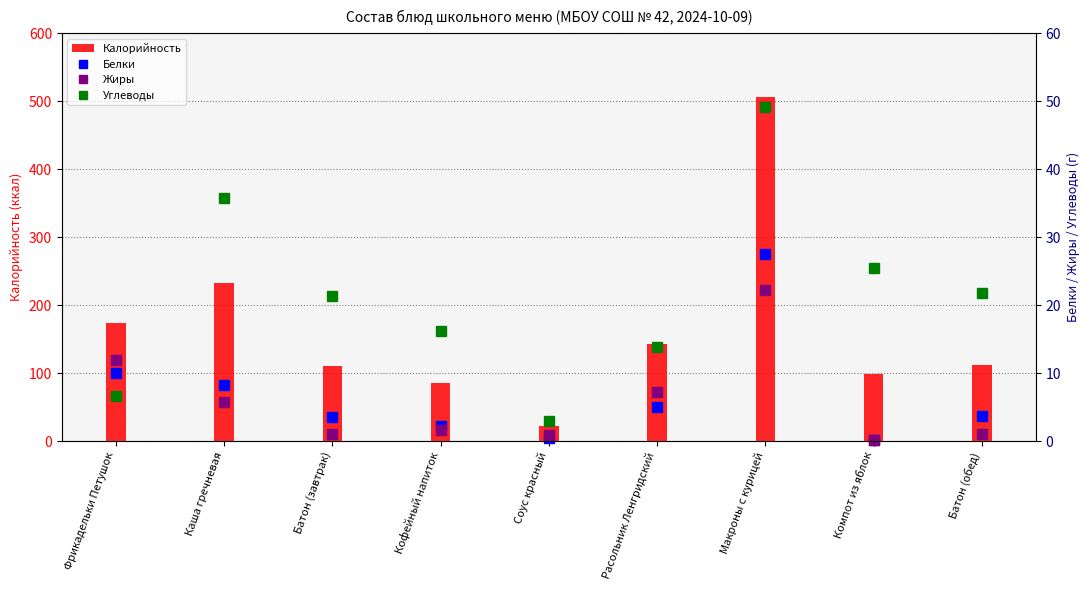

At how many categories does at least one series exceed 357?

1